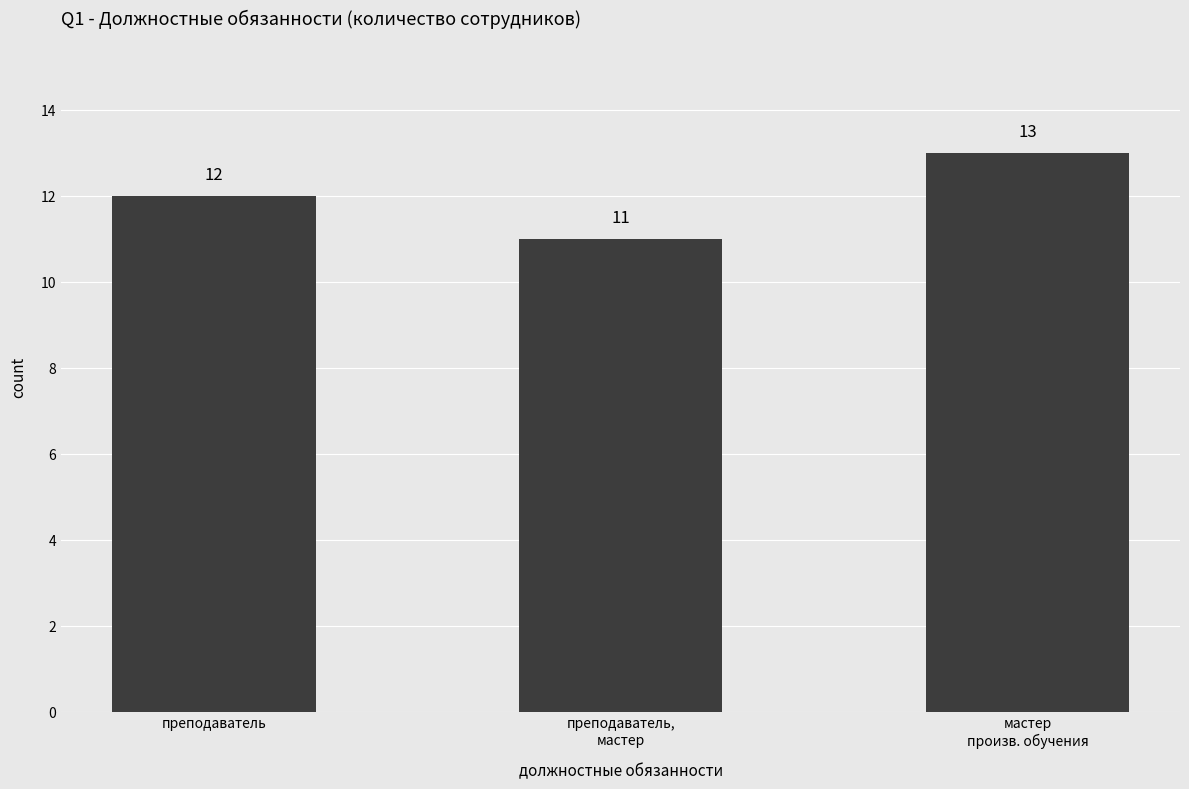

Which has a higher value, преподаватель or преподаватель,
мастер?

преподаватель